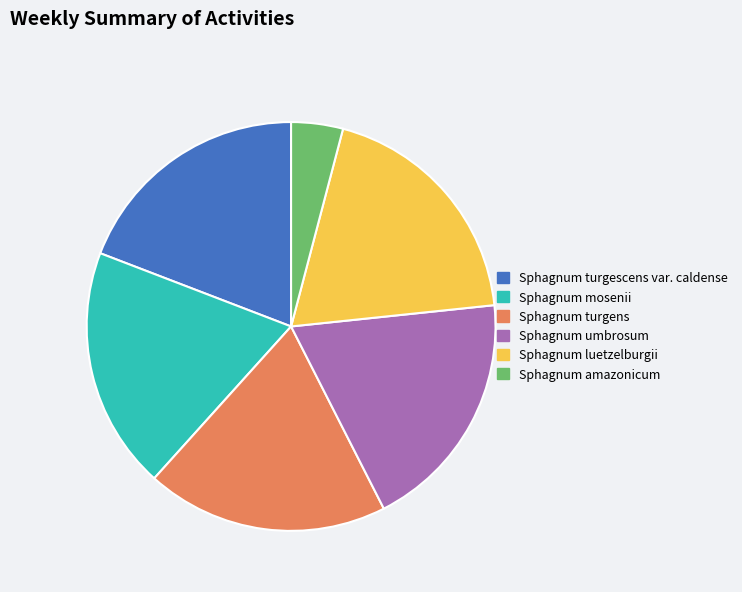

What is the smallest slice in the pie chart?

Sphagnum amazonicum